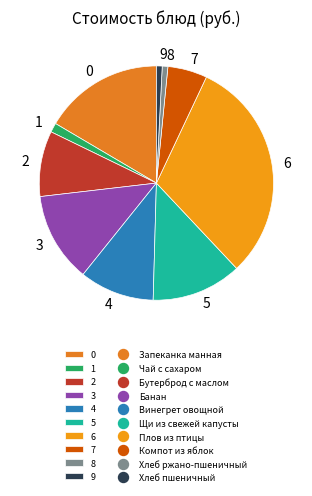

True or false: 5 accounts for 12% of the total.

True